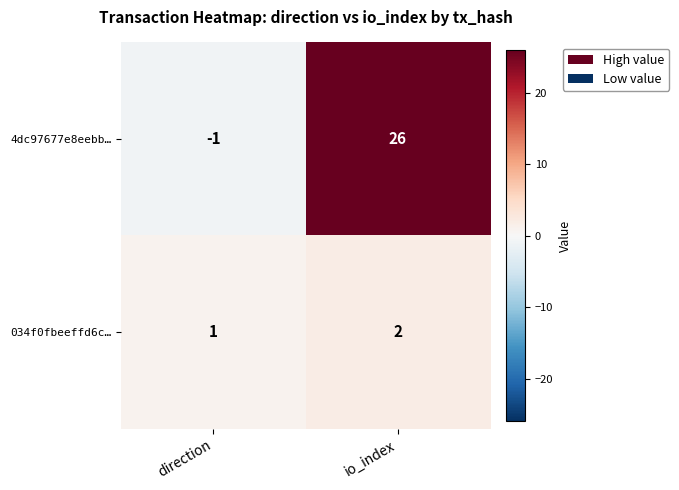

Reading left to right, list all the values displayed in this chart.

4dc97677e8eebb…: -1	26
034f0fbeeffd6c…: 1	2